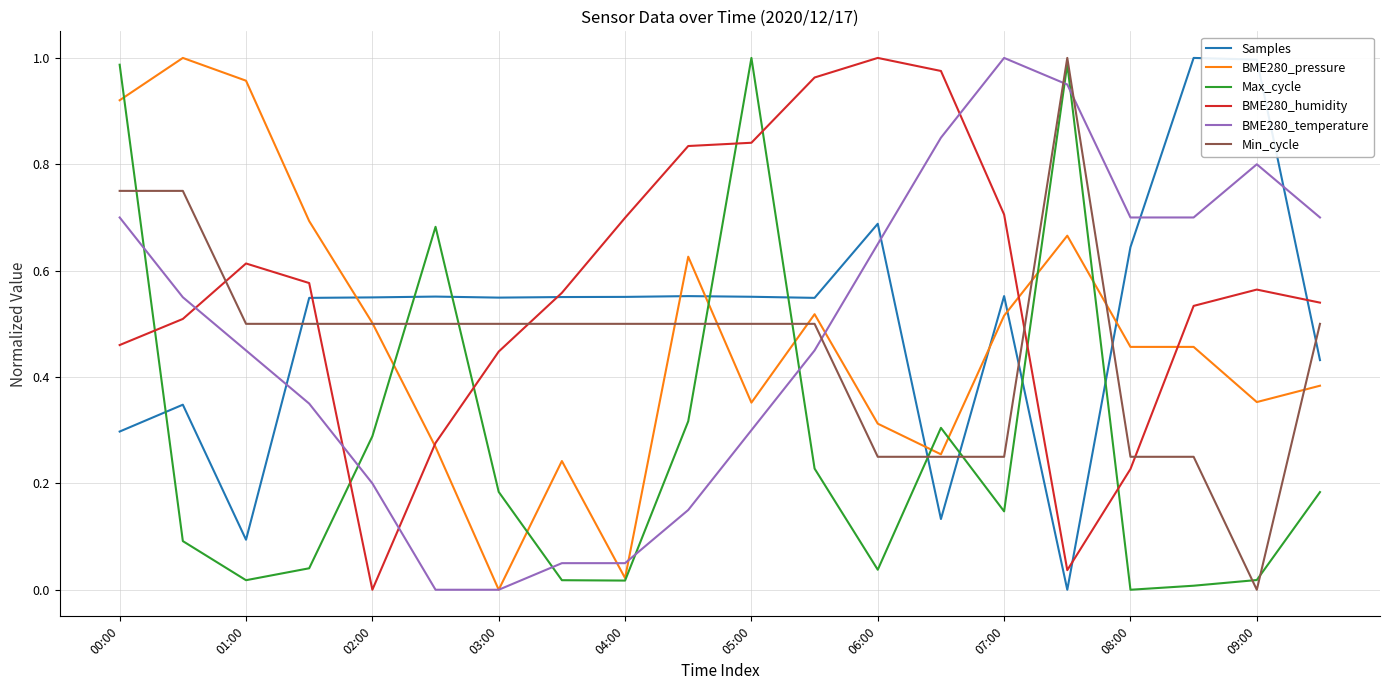

How many positive values does the Samples series have?

19